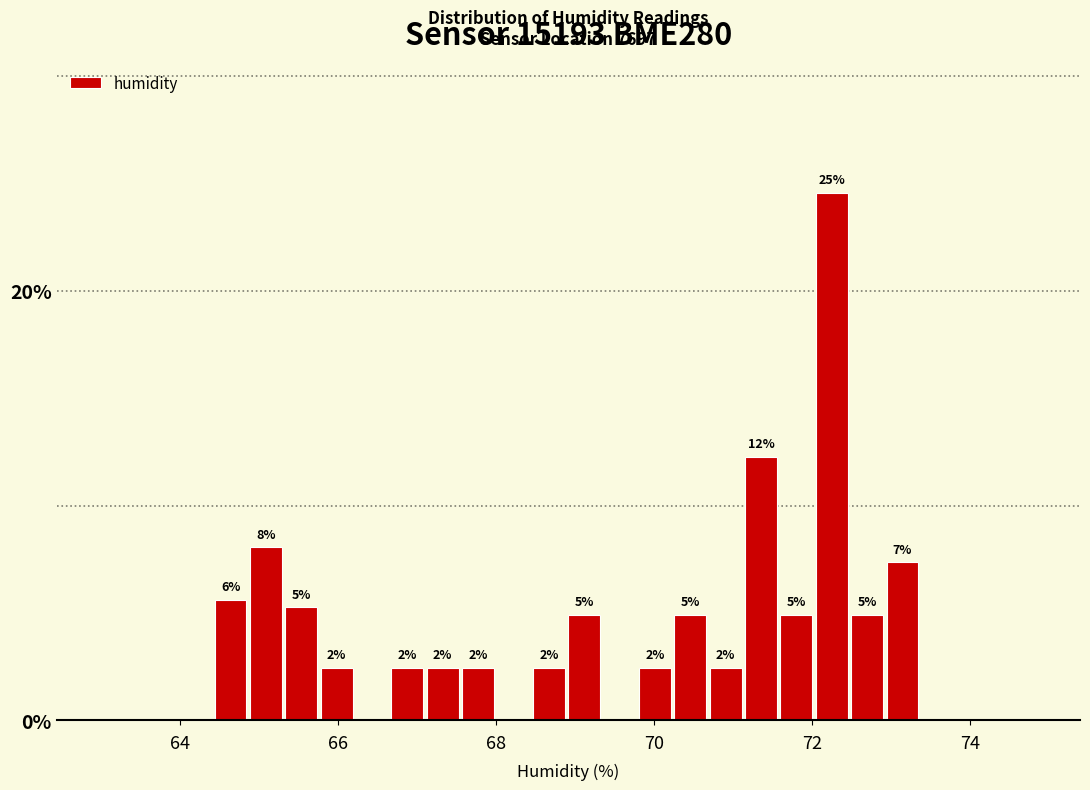

Read against the x-axis, roughly where is the centre of the tallest bar?

72.2